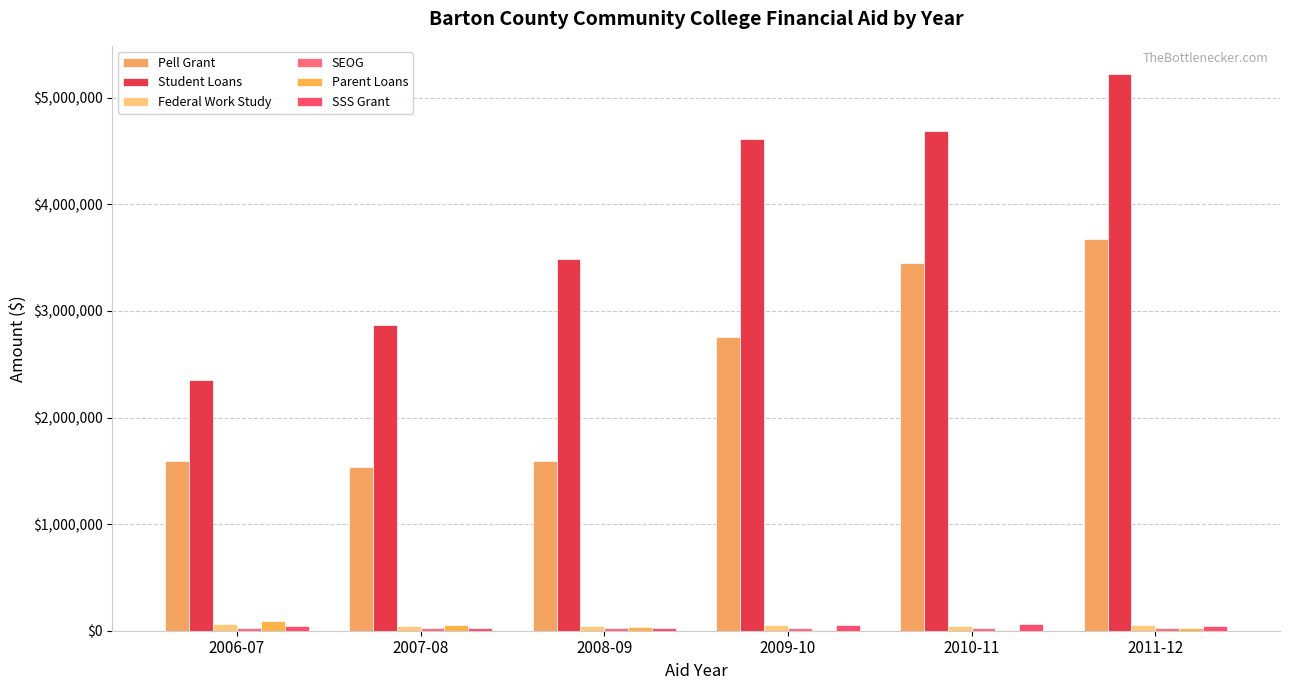

Which category has the lowest value in the Student Loans series?

2006-07